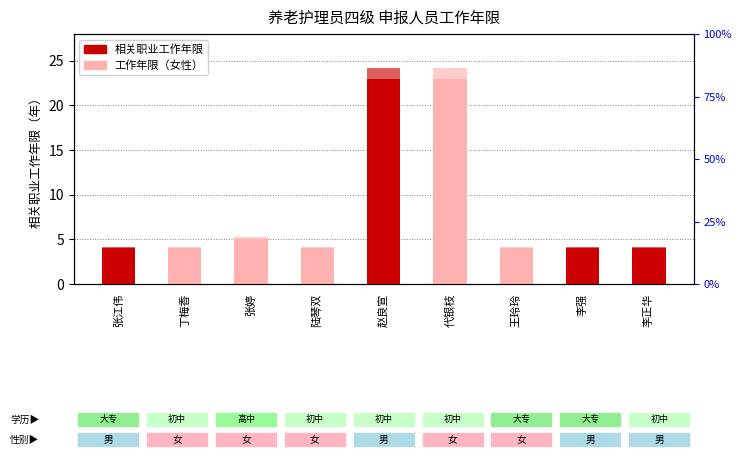

The 工作年限（浅） series shows 24.2 at 赵良宣. True or false?

True